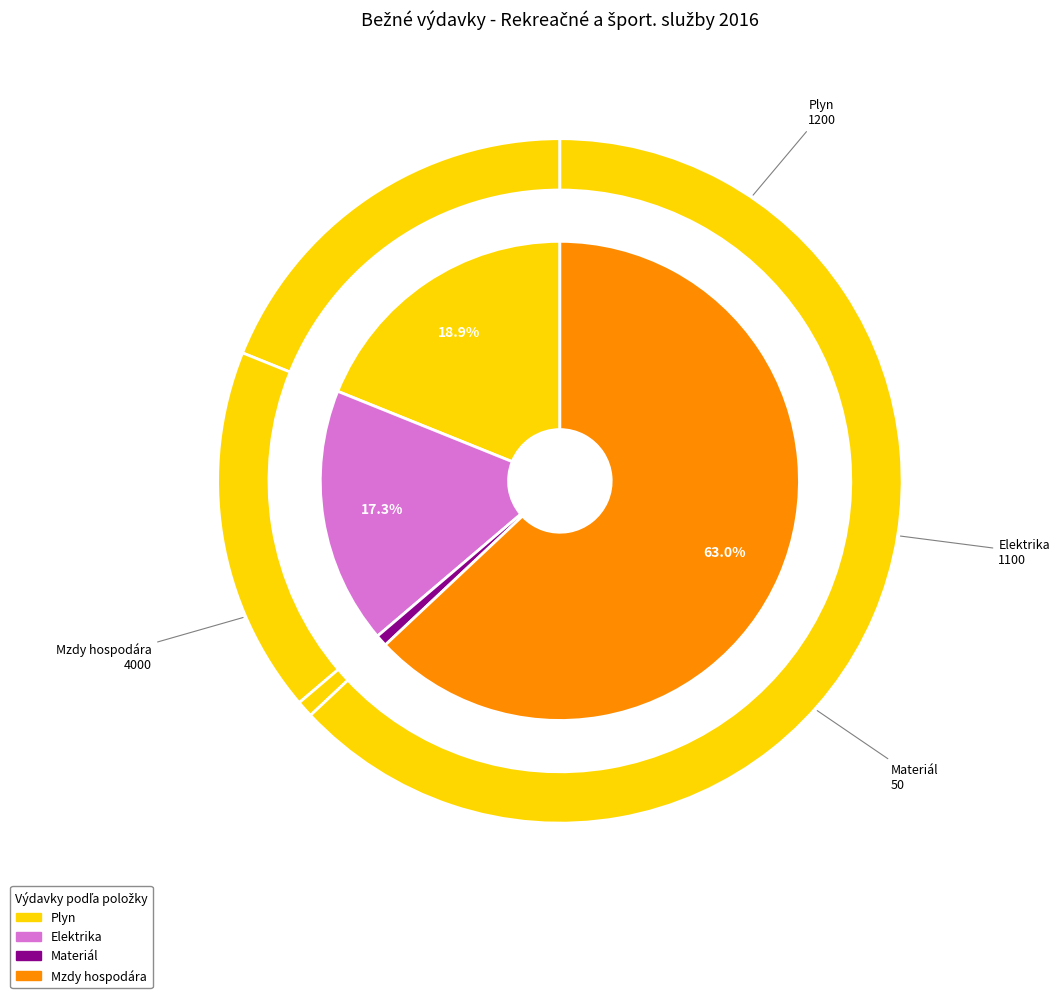

To the nearest percent, what is the difference between the Elektrika and Plyn slice percentages?

2%